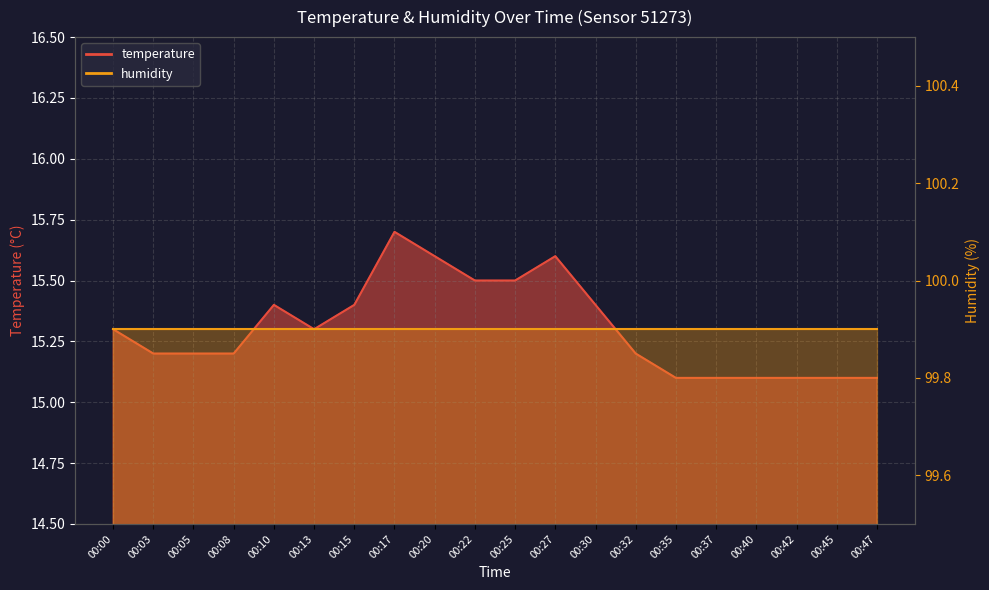

What is the ratio of the value at 00:30 to the value at 00:05?

1.0